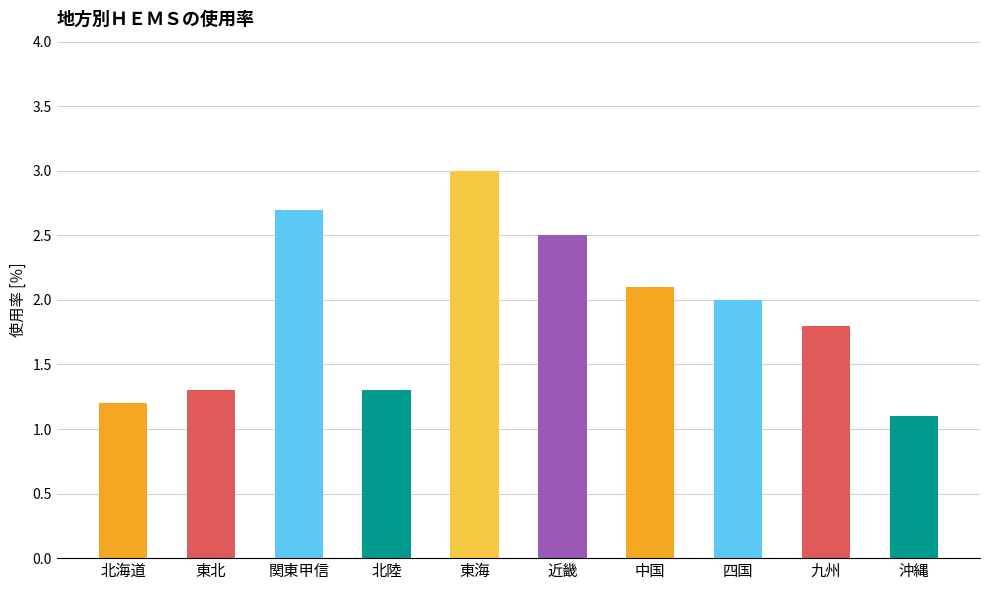

Reading left to right, transcribe all the data shown in this chart.

1.2	1.3	2.7	1.3	3.0	2.5	2.1	2.0	1.8	1.1